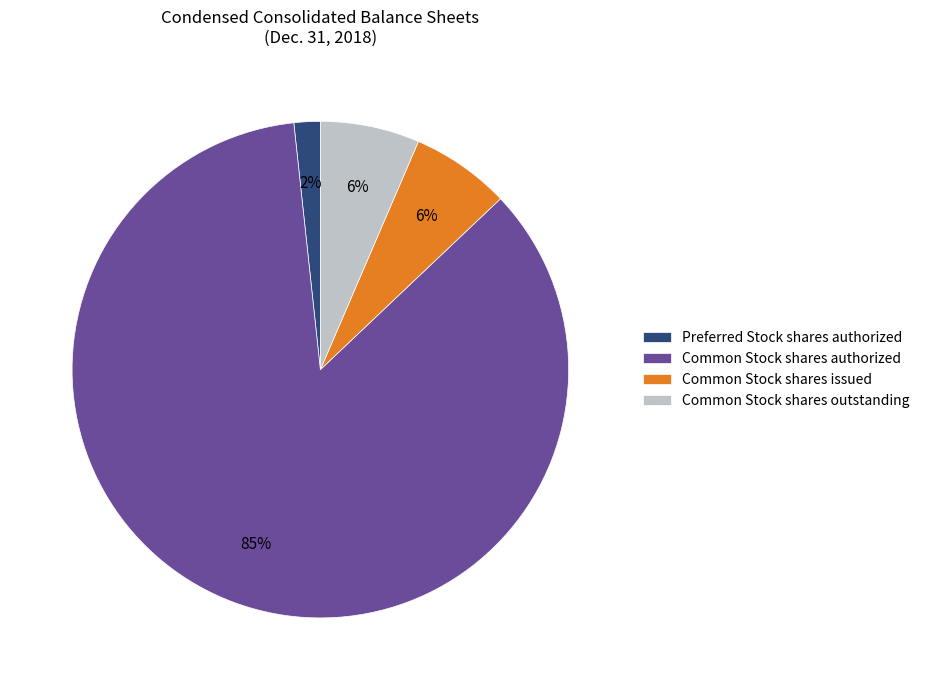

To the nearest percent, what is the average slice percentage?

25%